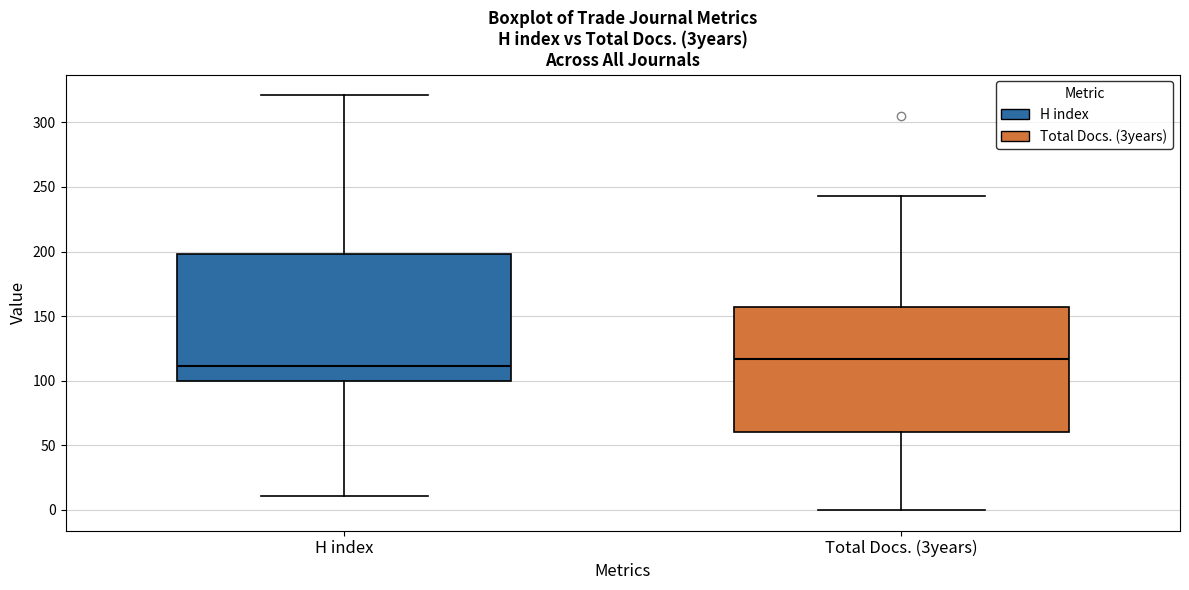

Which box has the highest median line?

Total Docs. (3years)